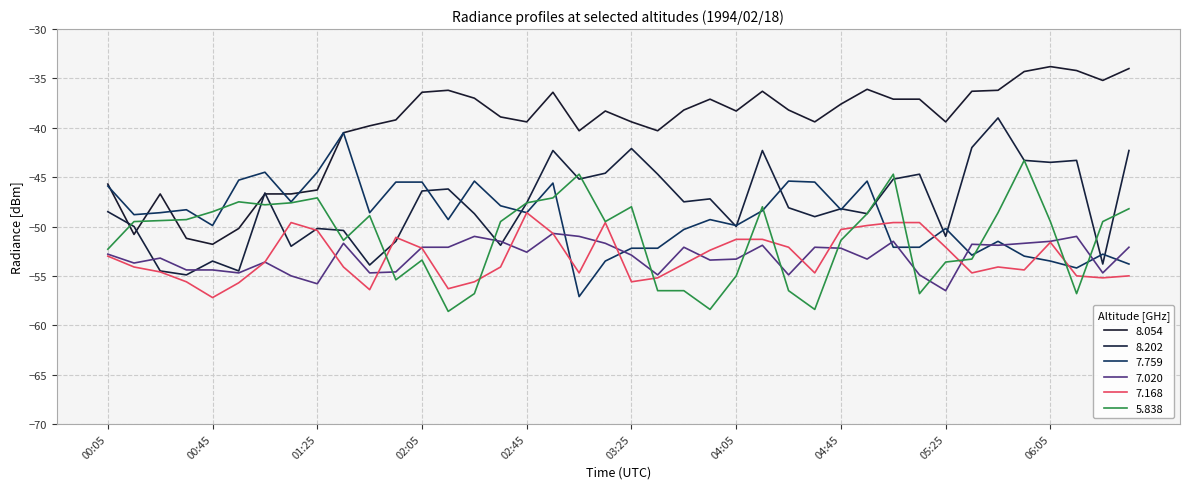

At which category does 8.202 reach its first local valley?

00:35